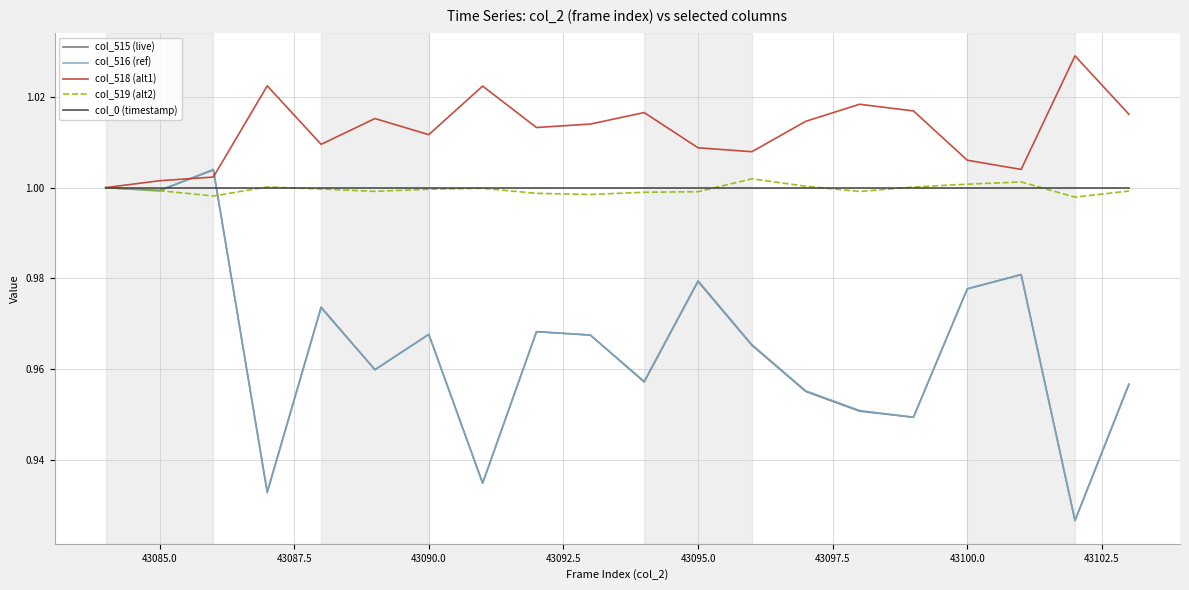

Which series has the largest range (max minus min)?

col_516 (ref)